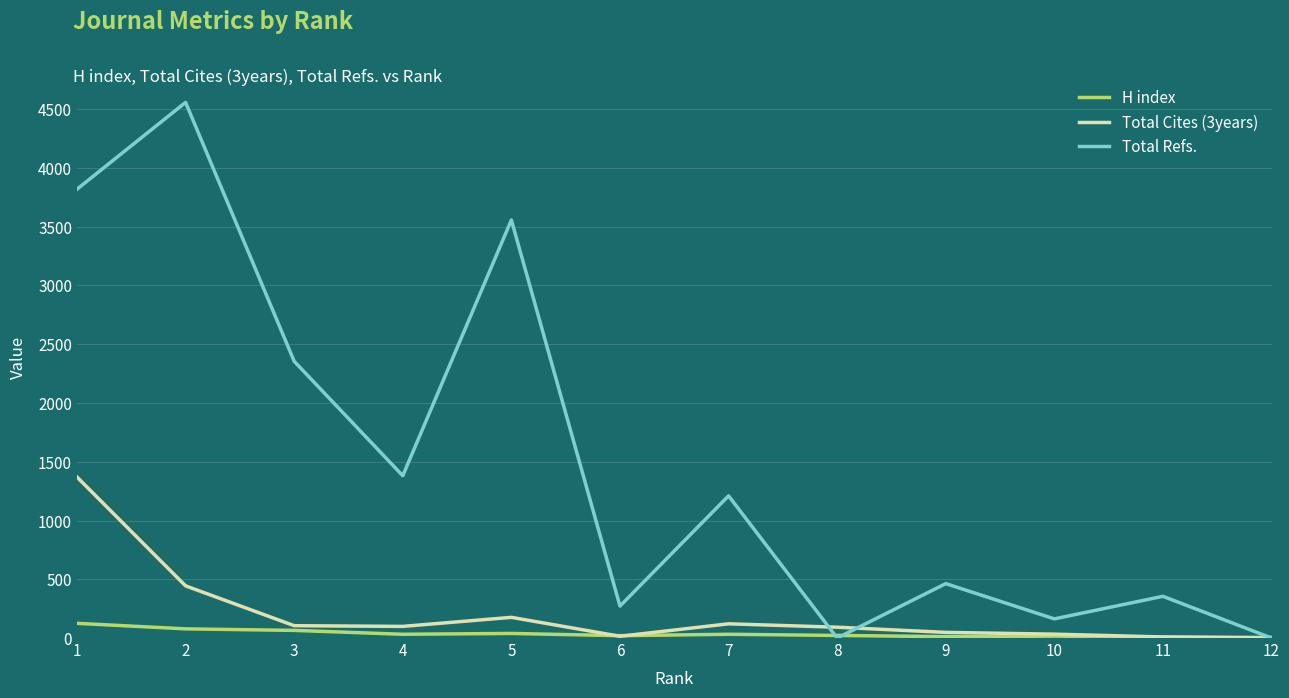

At which category does the chart reach its peak across all series?

2